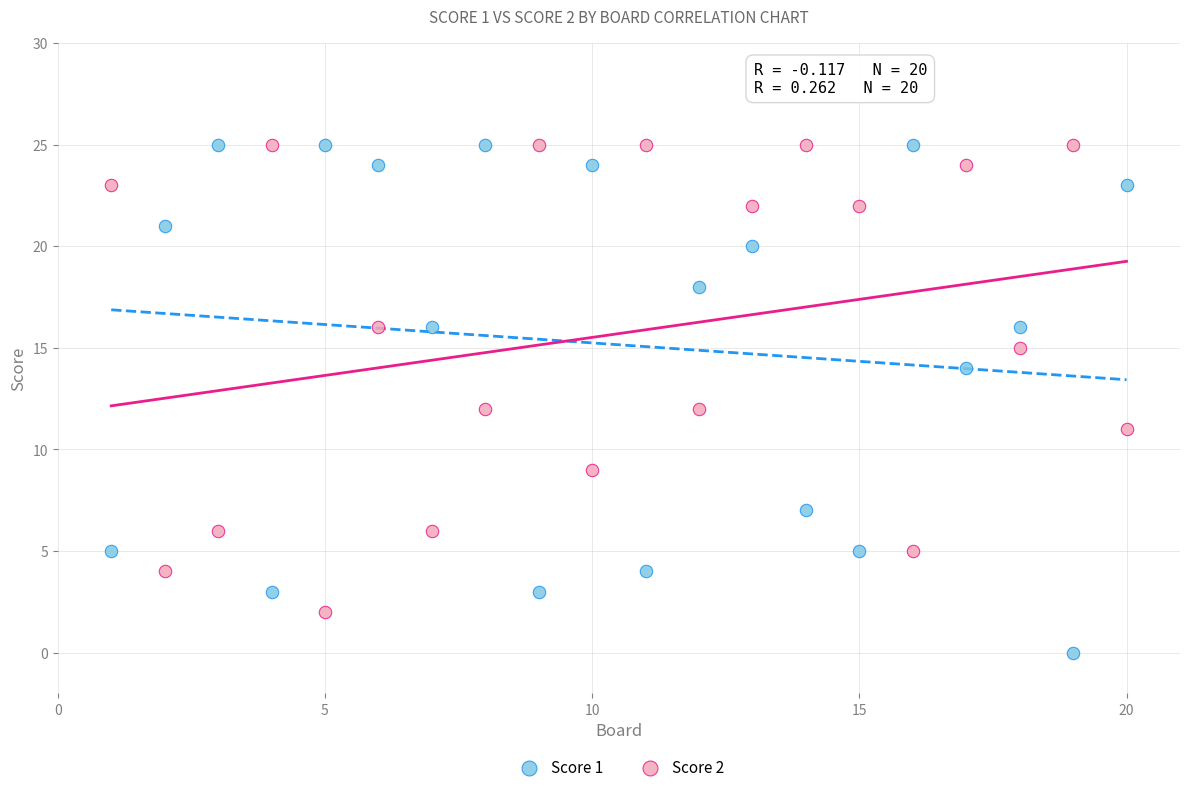

Across all data points, what is the range of X values (max minus min)?

19